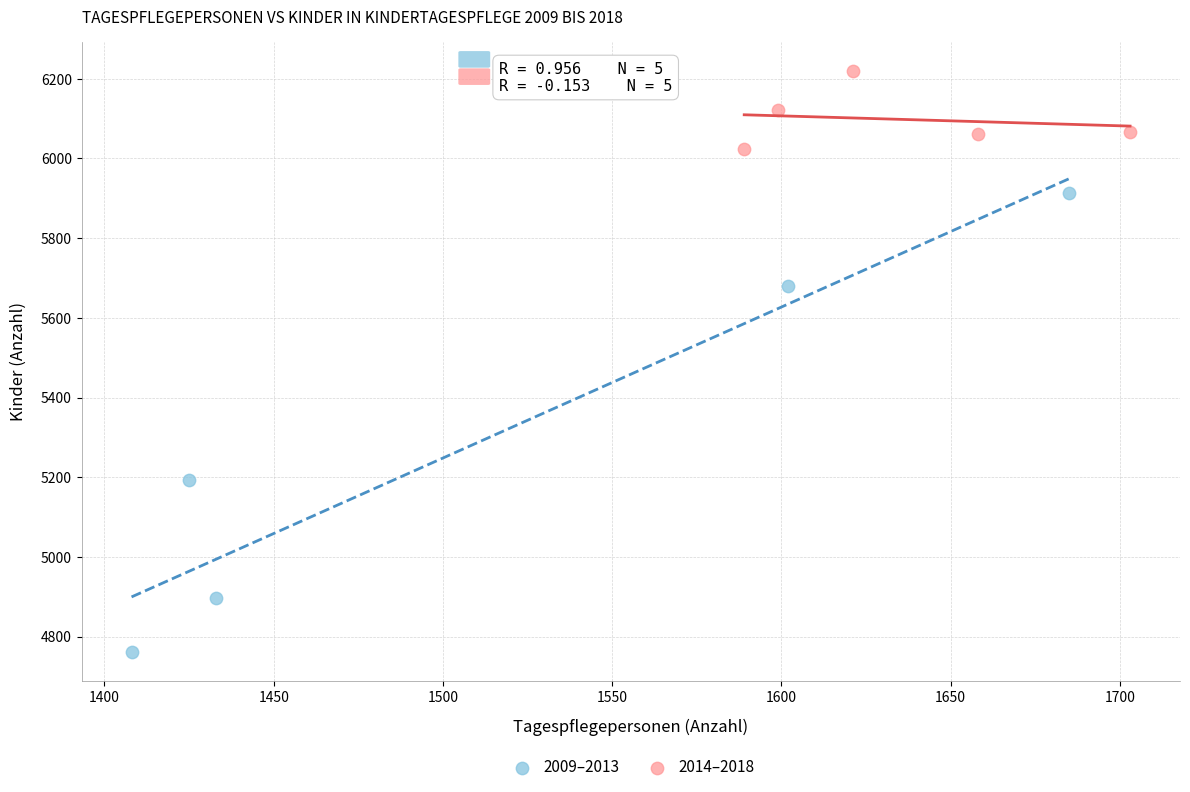

Which series reaches the minimum Y coordinate?

2009–2013